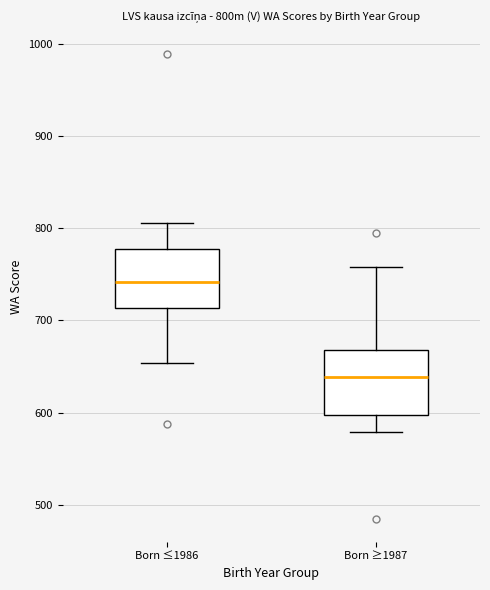

Which box's median line is the highest?

Born ≤1986